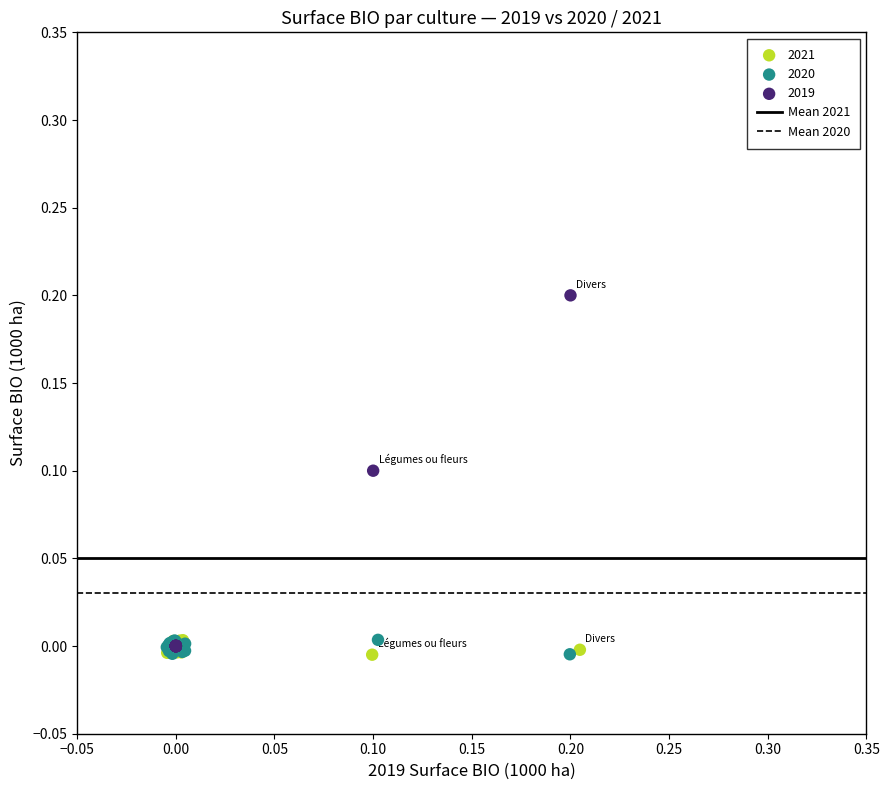

Which series contains the highest Y value?

2019